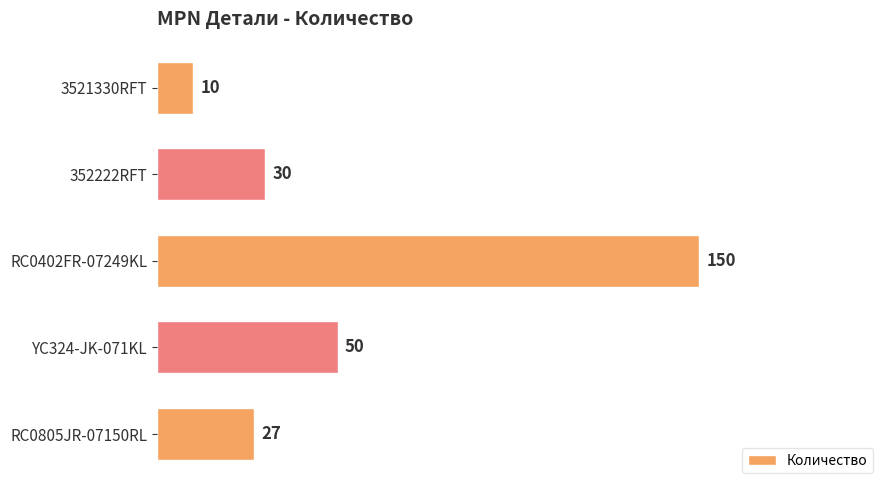

List the labels in order of value, smallest first.

3521330RFT, RC0805JR-07150RL, 352222RFT, YC324-JK-071KL, RC0402FR-07249KL